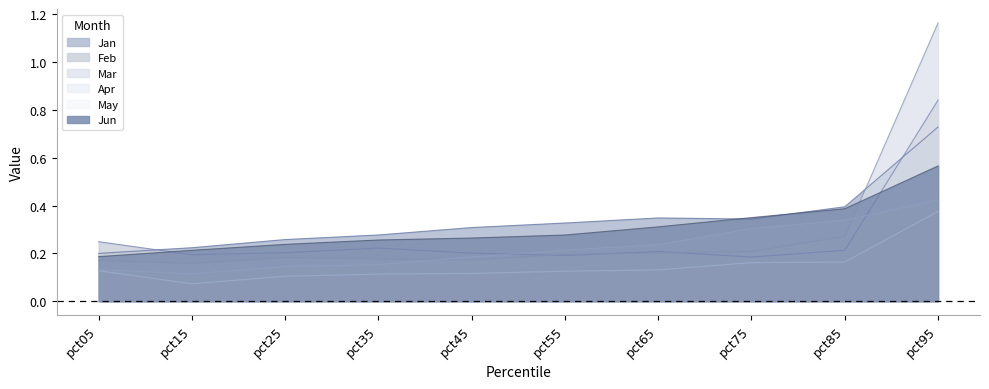

Is it true that Mar equals 0.3 at pct55?

False